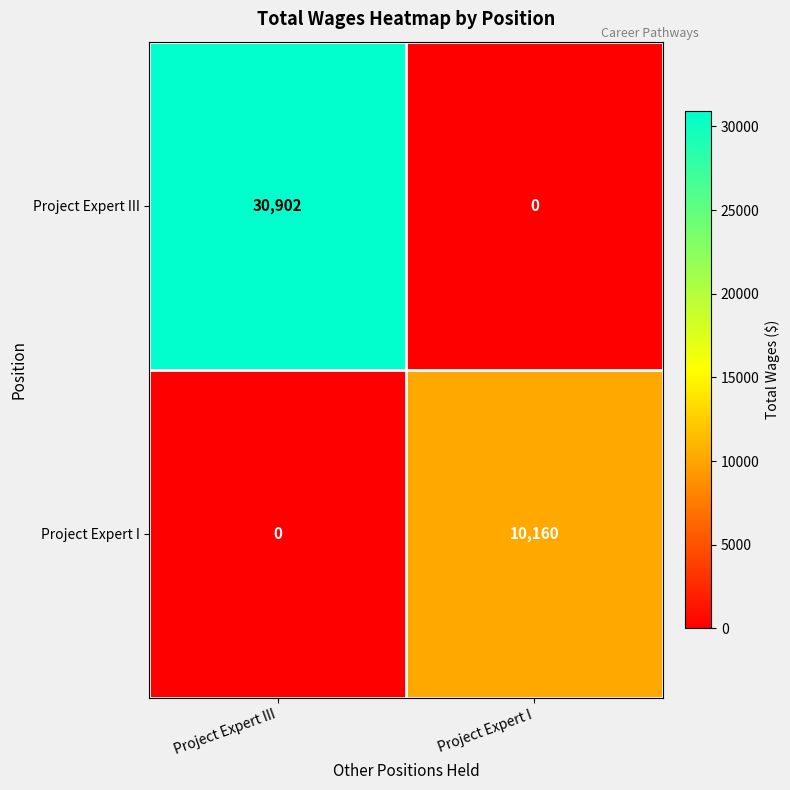

True or false: Project Expert I has a value of 0 at Project Expert III.

True